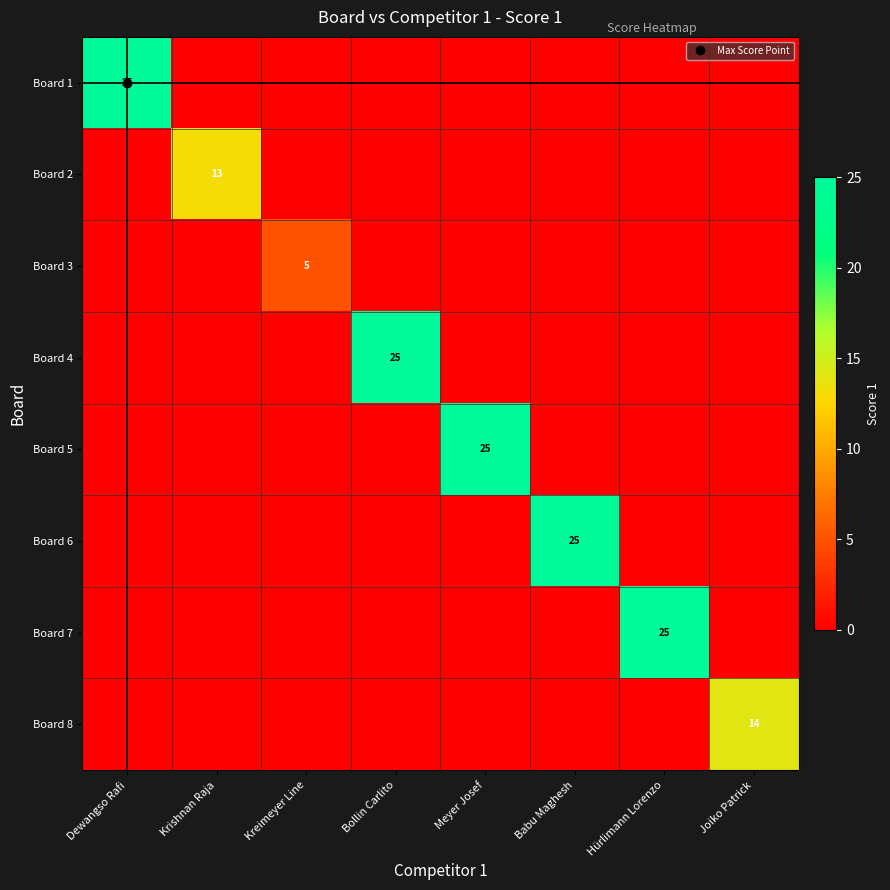

True or false: Board 5 has a value of 0 at Joiko Patrick.

True